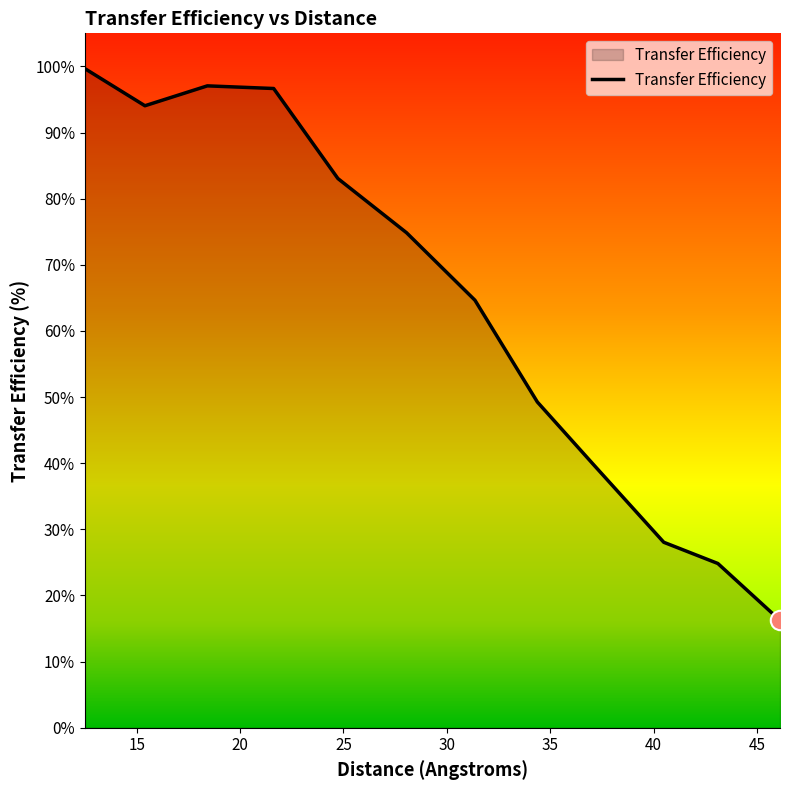

Reading left to right, list all the values displayed in this chart.

12.49582=99.7	15.40039=94.1	18.41813=97.1	21.62447=96.7	24.73023=83.0	28.04974=74.8	31.35667=64.6	34.37441=49.3	37.0778=39.8	40.48533=28.0	43.1007=24.8	46.10586=16.2	46.10586=16.2